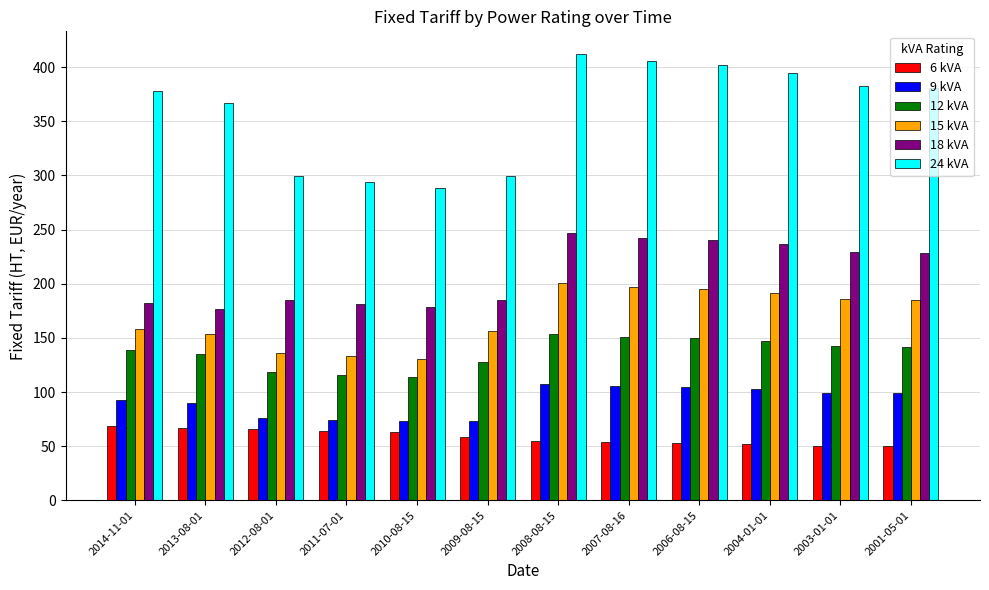

Where is 6 kVA nearest to the value 59?

2009-08-15